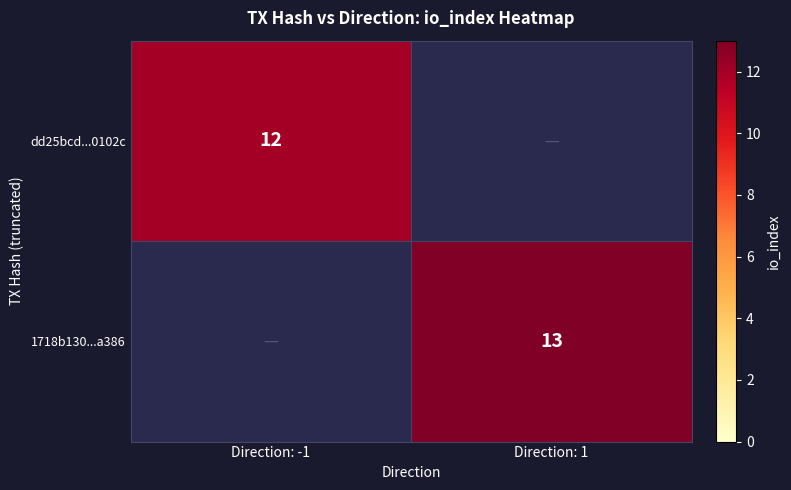

The value of dd25bcd...0102c at Direction: -1 is 17. True or false?

False